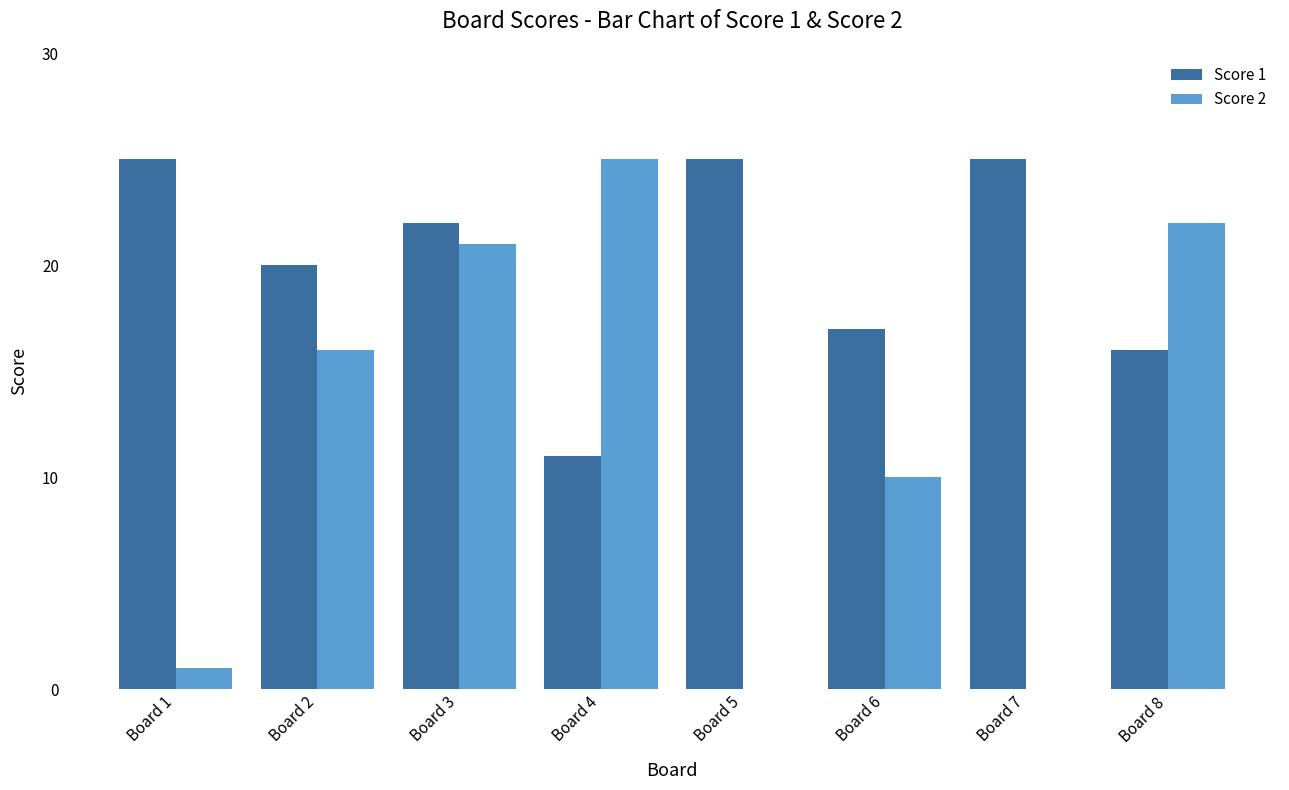

What is the sum of the Score 2 values at Board 2 and Board 5?

16